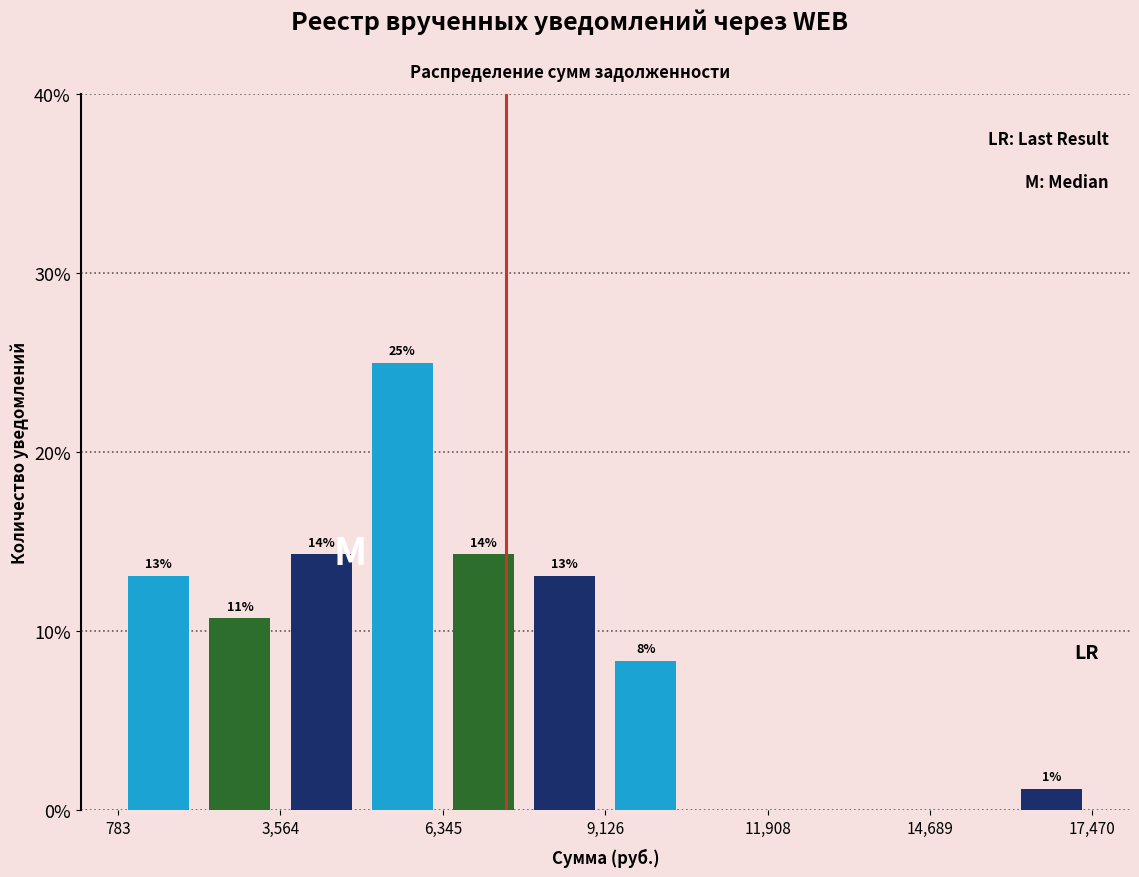

Around what value on the x-axis is the tallest bar? Give the approximate position of its centre, as read against the axis.

5500